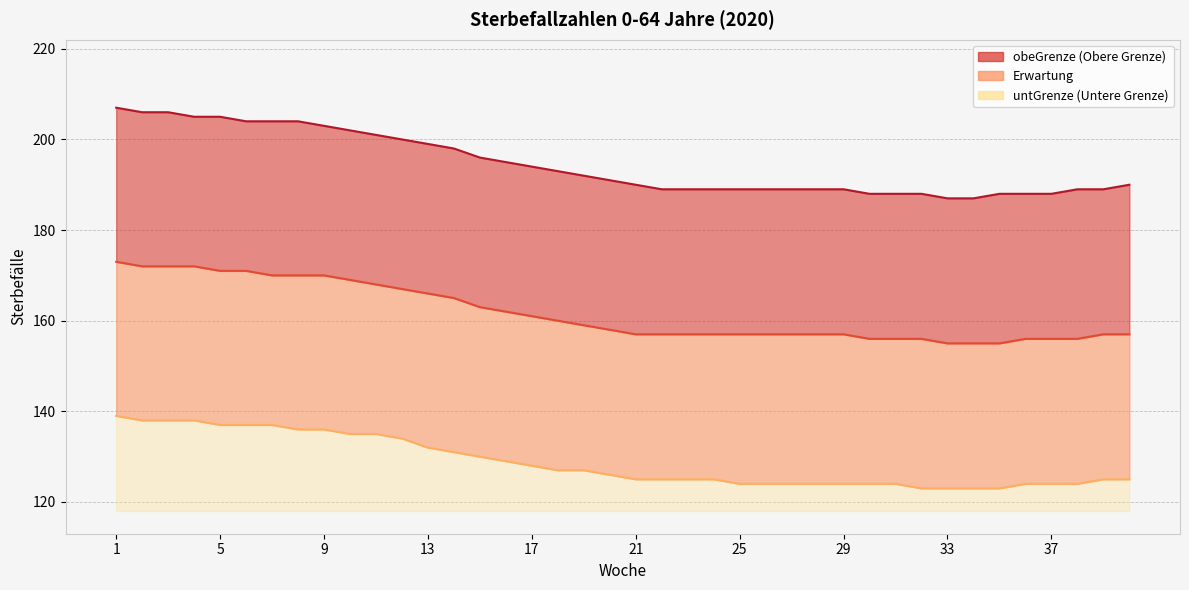

Rank the series at 23 from lowest to highest value.

untGrenze, Erwartung, obeGrenze